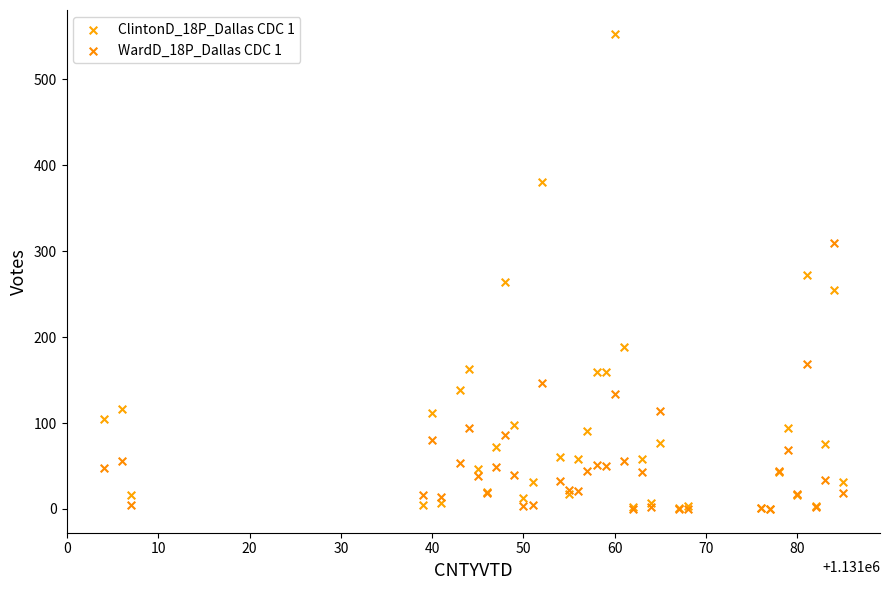

What are all the series names shown in the legend?

ClintonD_18P_Dallas CDC 1, WardD_18P_Dallas CDC 1